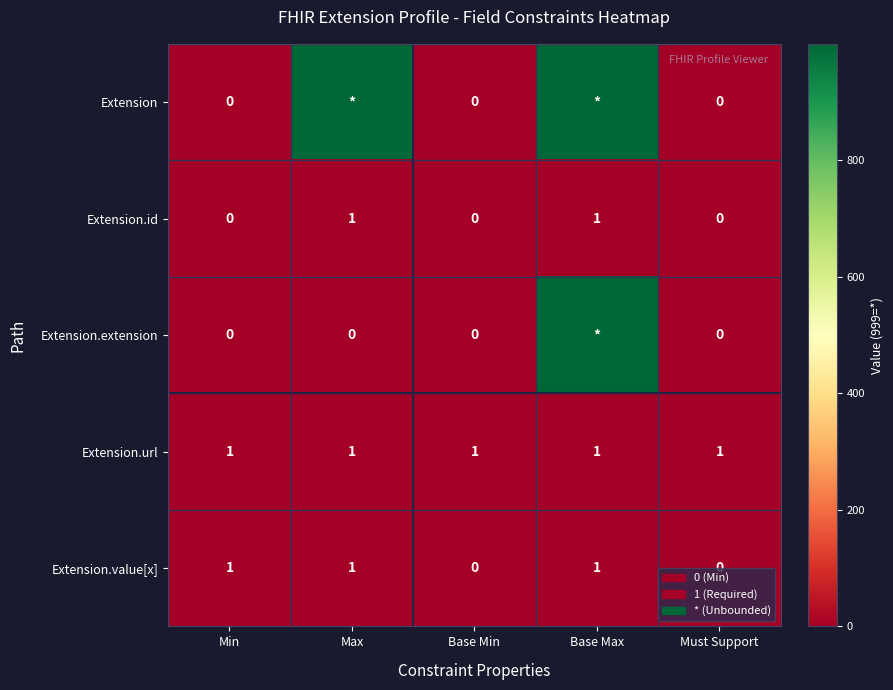

Count the Extension.id values in the range 0 to 1.

5